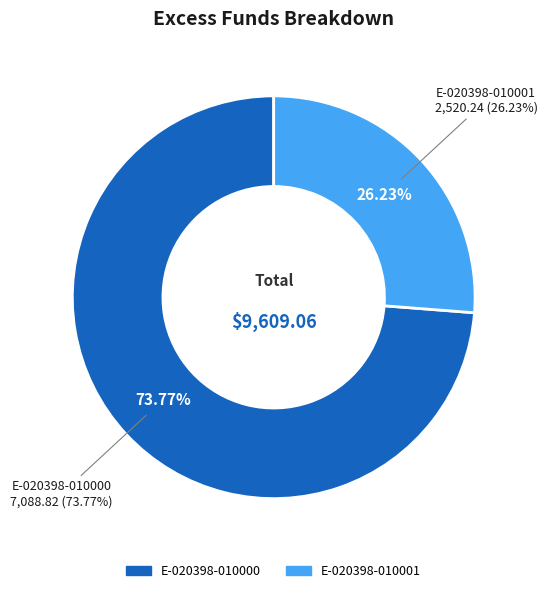

What percentage is the E-020398-010001 slice, to the nearest percent?

26%